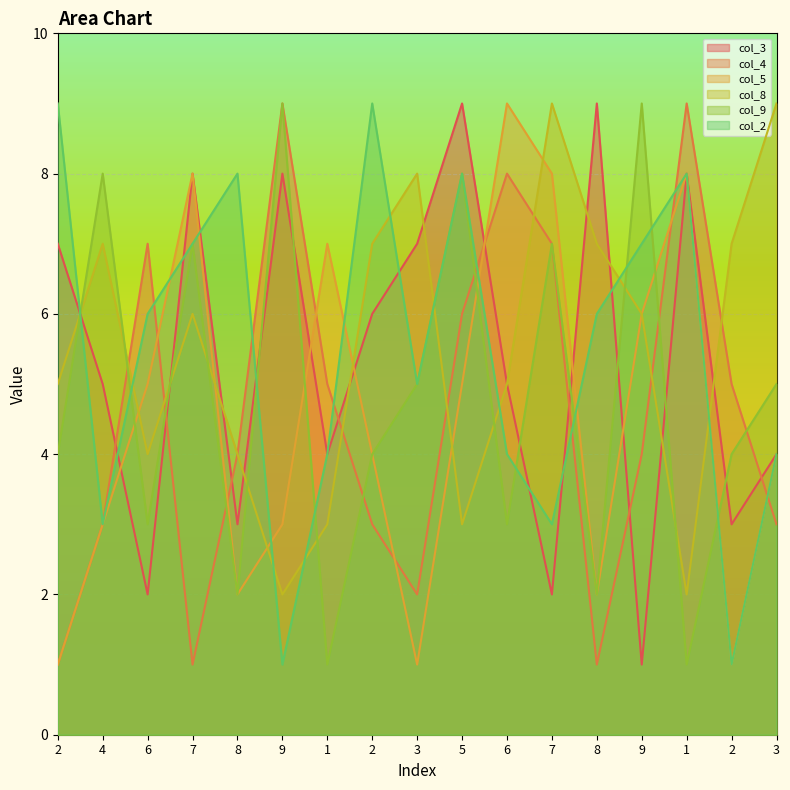

How many lines are shown in the chart?

6